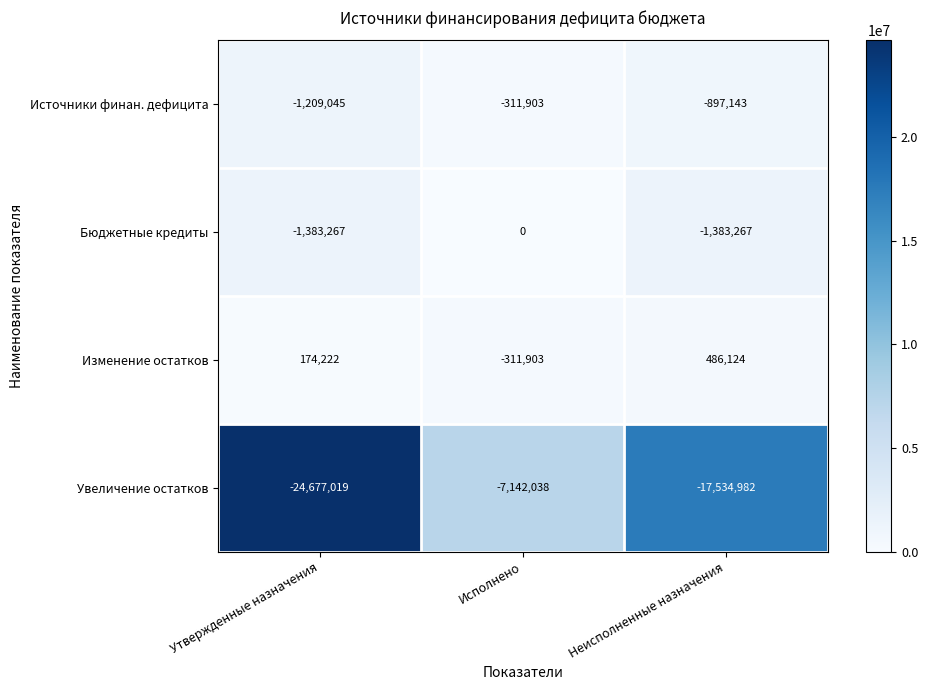

Reading left to right, list all the values displayed in this chart.

Источники финан. дефицита: Утвержденные назначения=-1209045	Исполнено=-311903	Неисполненные назначения=-897143
Бюджетные кредиты: Утвержденные назначения=-1383267	Исполнено=0	Неисполненные назначения=-1383267
Изменение остатков: Утвержденные назначения=174222	Исполнено=-311903	Неисполненные назначения=486124
Увеличение остатков: Утвержденные назначения=-24677019	Исполнено=-7142038	Неисполненные назначения=-17534982